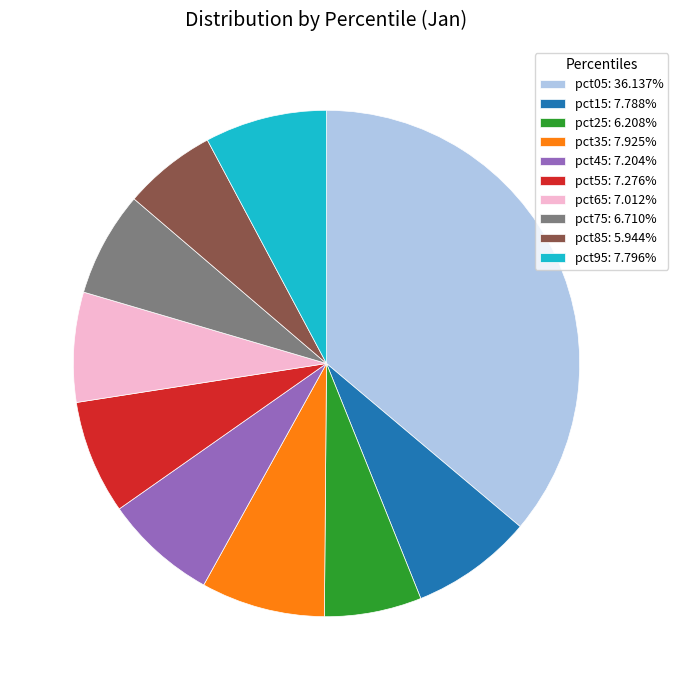

Is it true that pct65 is 13% of the pie?

False